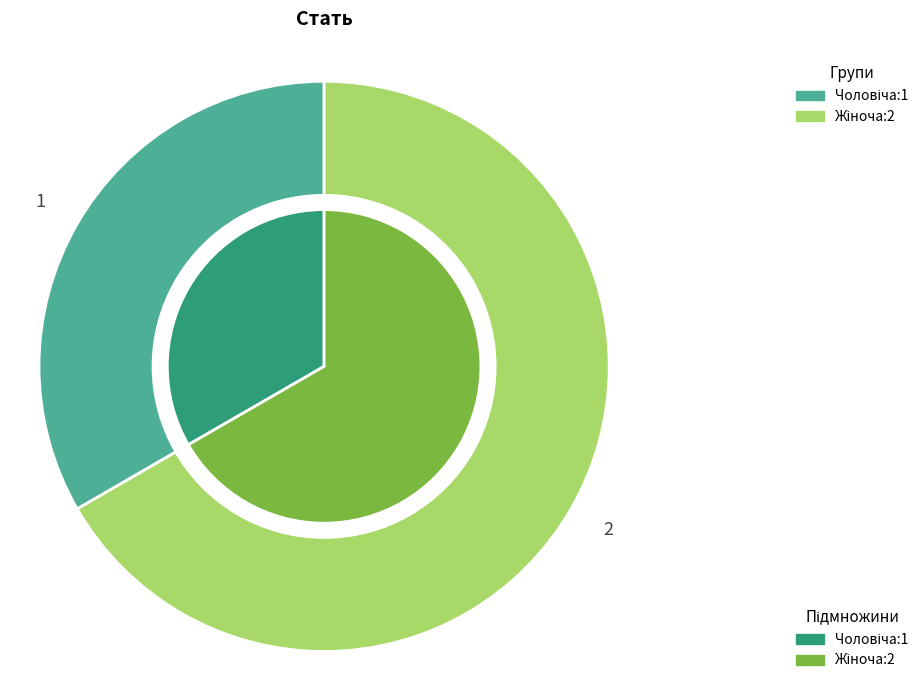

Which has a higher value, Чоловіча or Жіноча?

Жіноча